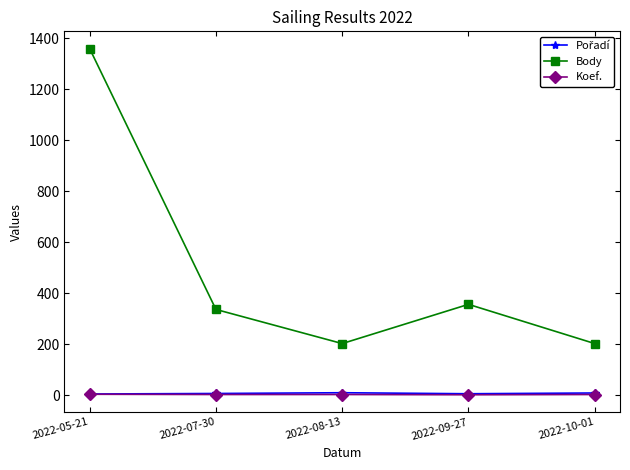

True or false: Body and Koef. intersect in this chart.

False